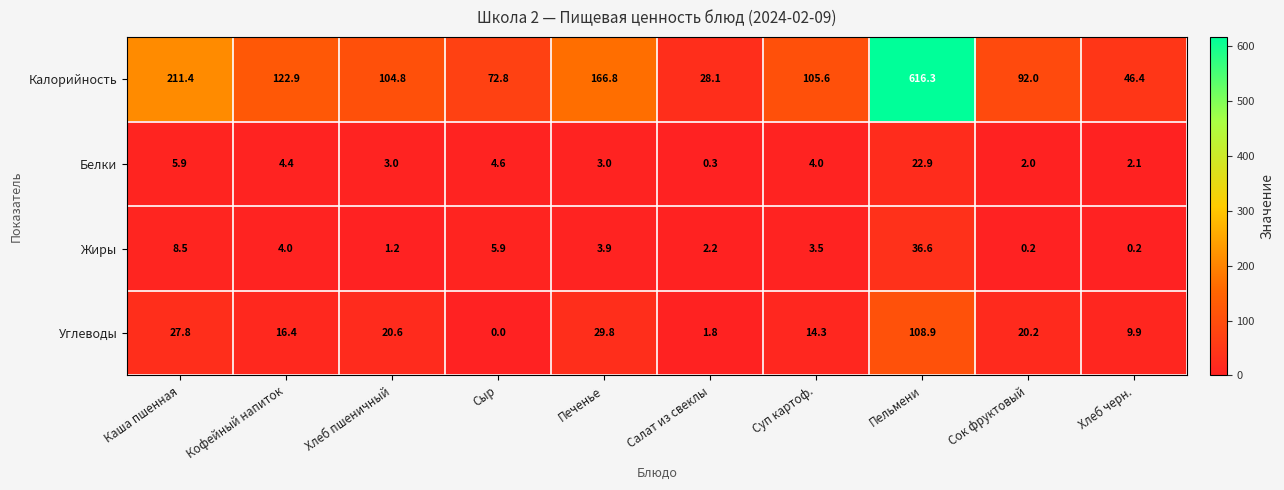

The value of Углеводы at Кофейный напиток is 16.4. True or false?

True